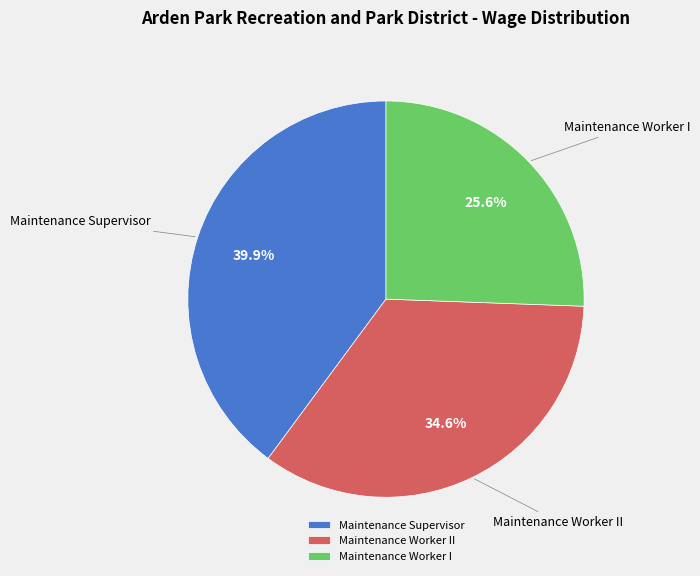

Rank the categories by value from lowest to highest.

Maintenance Worker I, Maintenance Worker II, Maintenance Supervisor